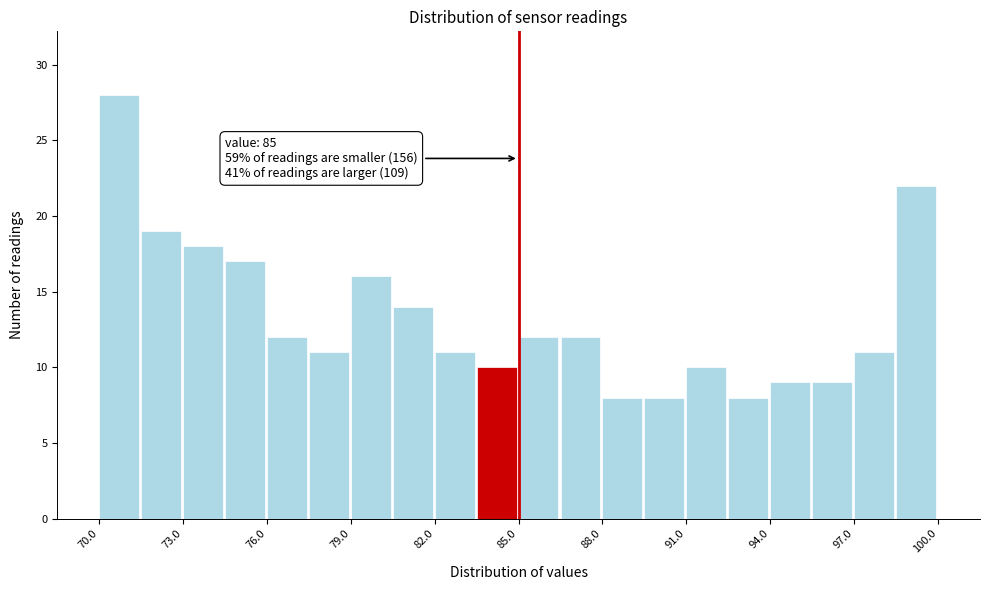

Around what value on the x-axis is the tallest bar? Give the approximate position of its centre, as read against the axis.

70.5